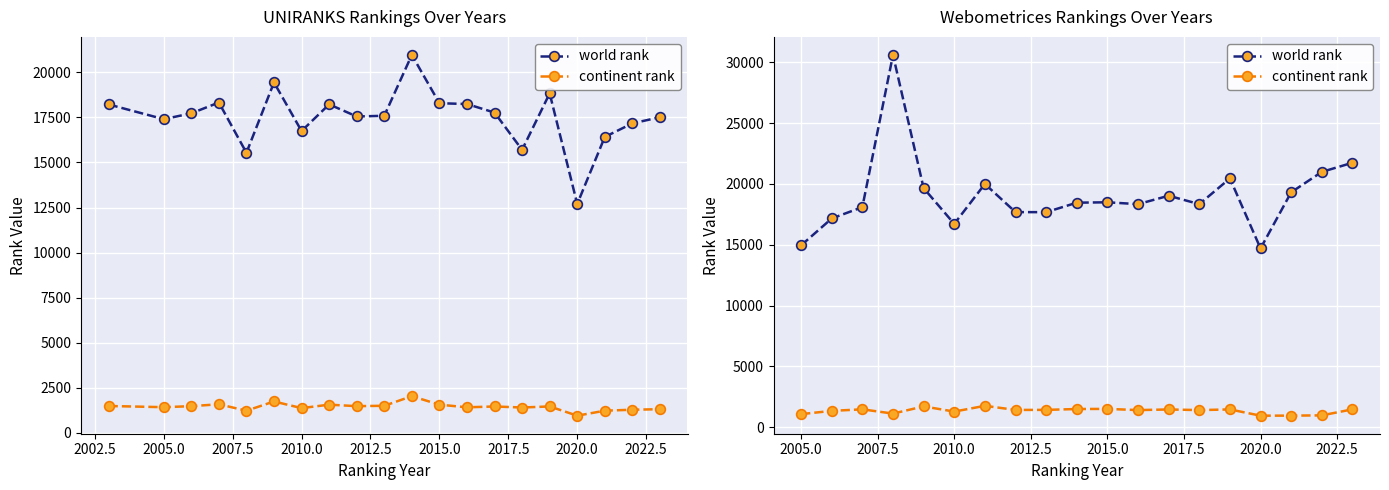

What is the maximum value shown in the chart?

30593